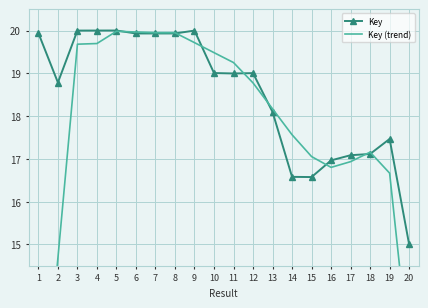

At which category does Key reach its first local peak?

5